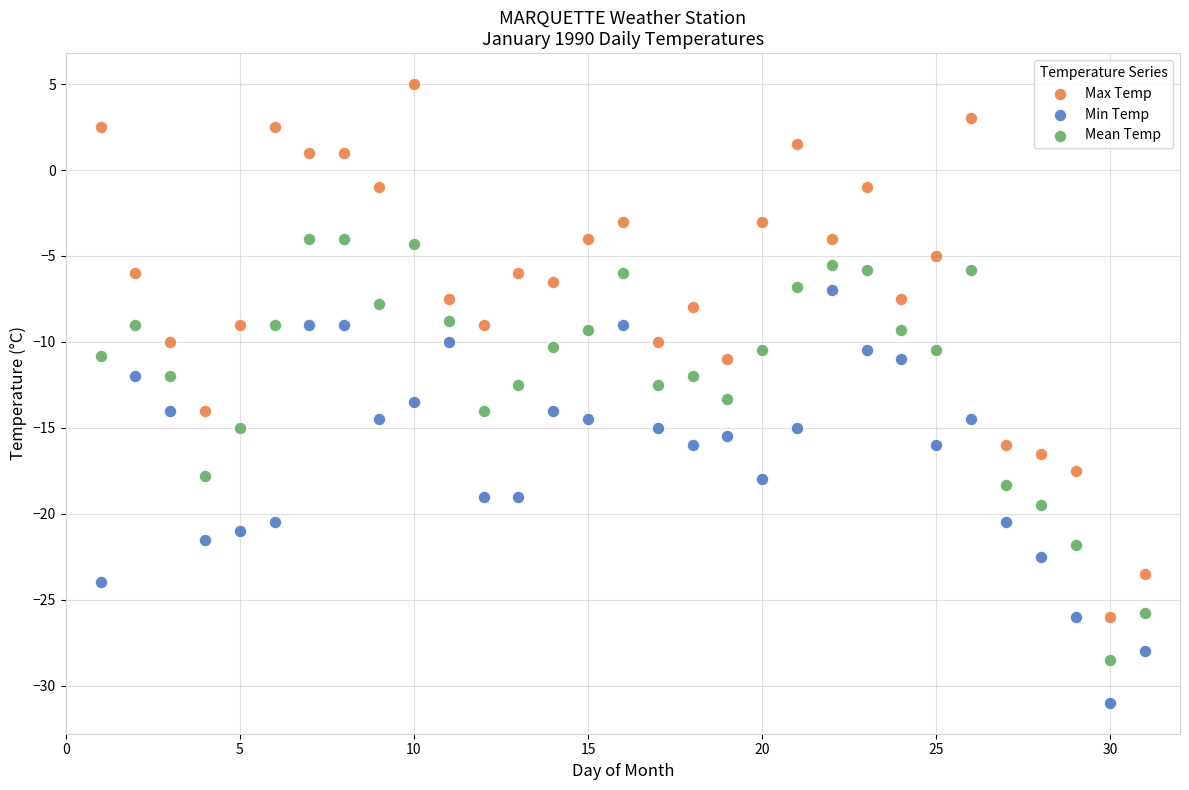

Across all data points, what is the range of X values (max minus min)?

30.0